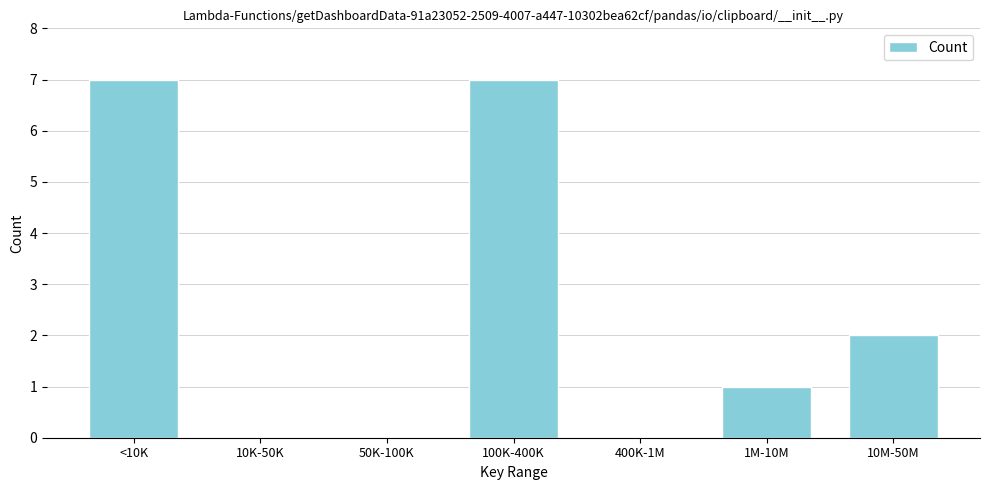

Reading left to right, transcribe all the data shown in this chart.

<10K=7	10K-50K=0	50K-100K=0	100K-400K=7	400K-1M=0	1M-10M=1	10M-50M=2